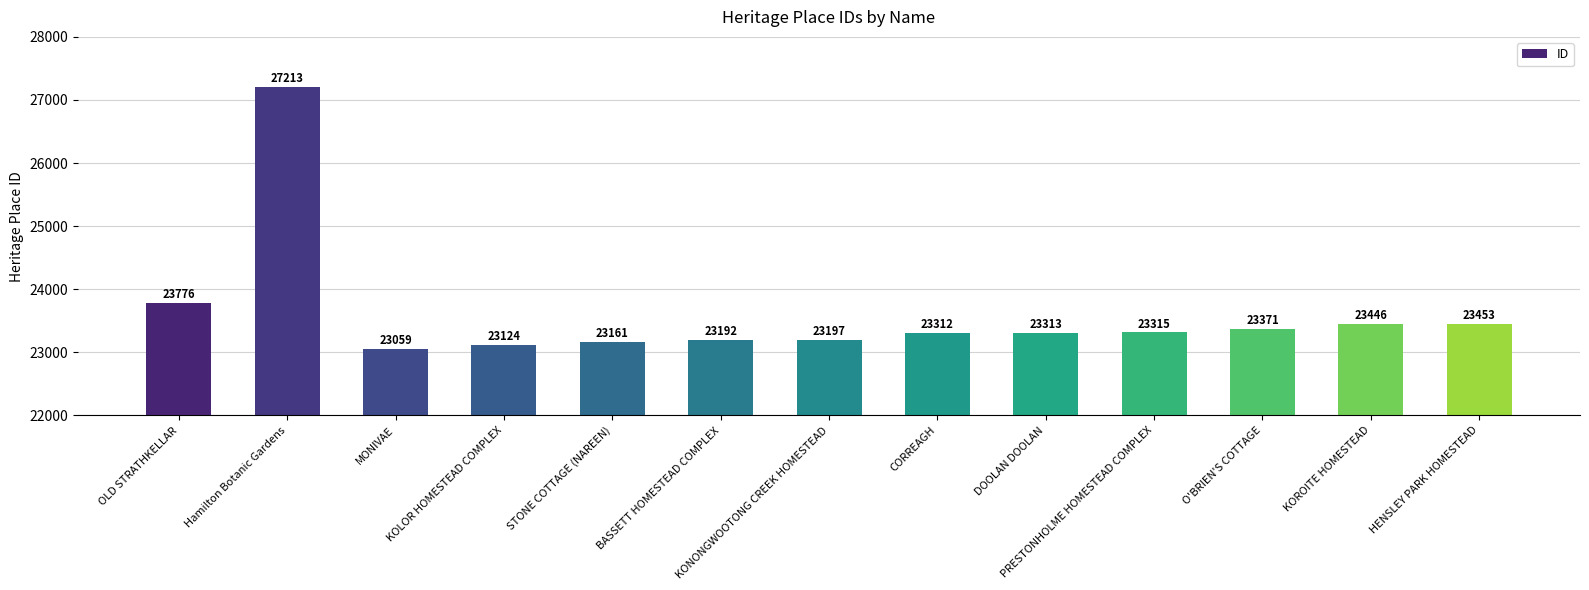

Reading left to right, transcribe all the data shown in this chart.

OLD STRATHKELLAR=23776	Hamilton Botanic Gardens=27213	MONIVAE=23059	KOLOR HOMESTEAD COMPLEX=23124	STONE COTTAGE (NAREEN)=23161	BASSETT HOMESTEAD COMPLEX=23192	KONONGWOOTONG CREEK HOMESTEAD=23197	CORREAGH=23312	DOOLAN DOOLAN=23313	PRESTONHOLME HOMESTEAD COMPLEX=23315	O'BRIEN'S COTTAGE=23371	KOROITE HOMESTEAD=23446	HENSLEY PARK HOMESTEAD=23453